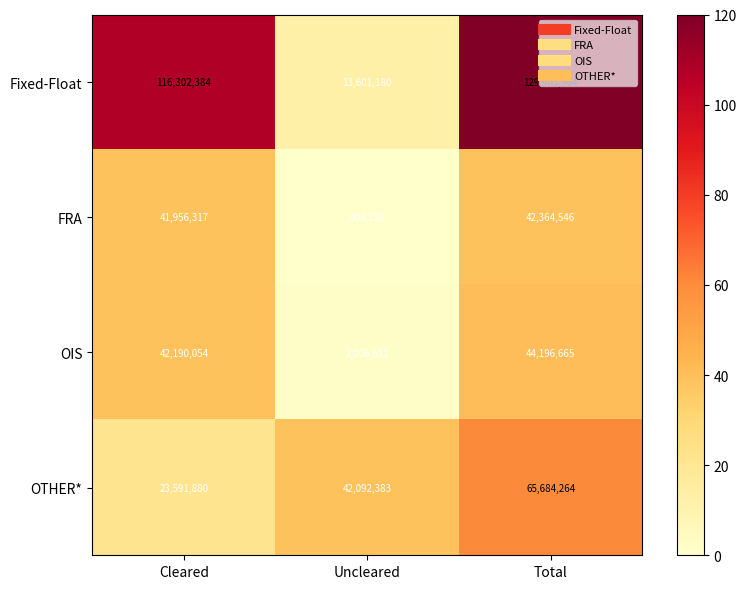

Which label corresponds to the smallest value in the chart?

Uncleared